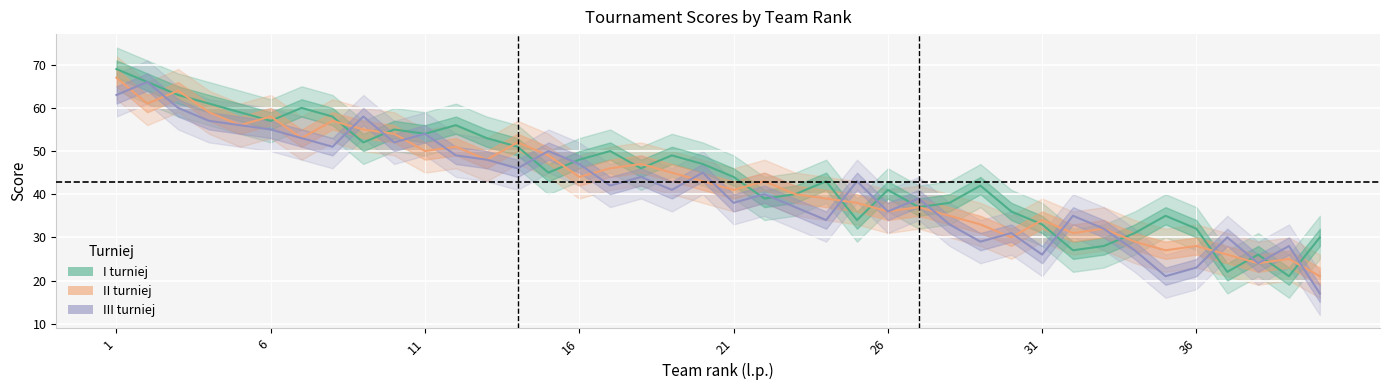

What is the difference between the maximum and minimum values in the II turniej series?

46